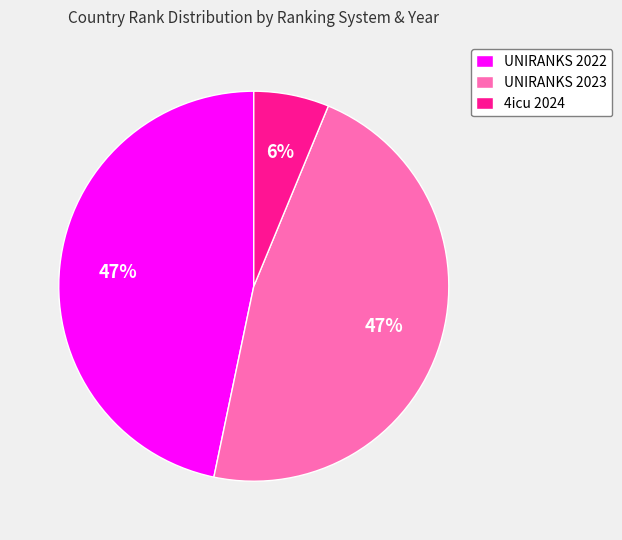

Do UNIRANKS 2023 and 4icu 2024 together represent more than half of the pie?

Yes